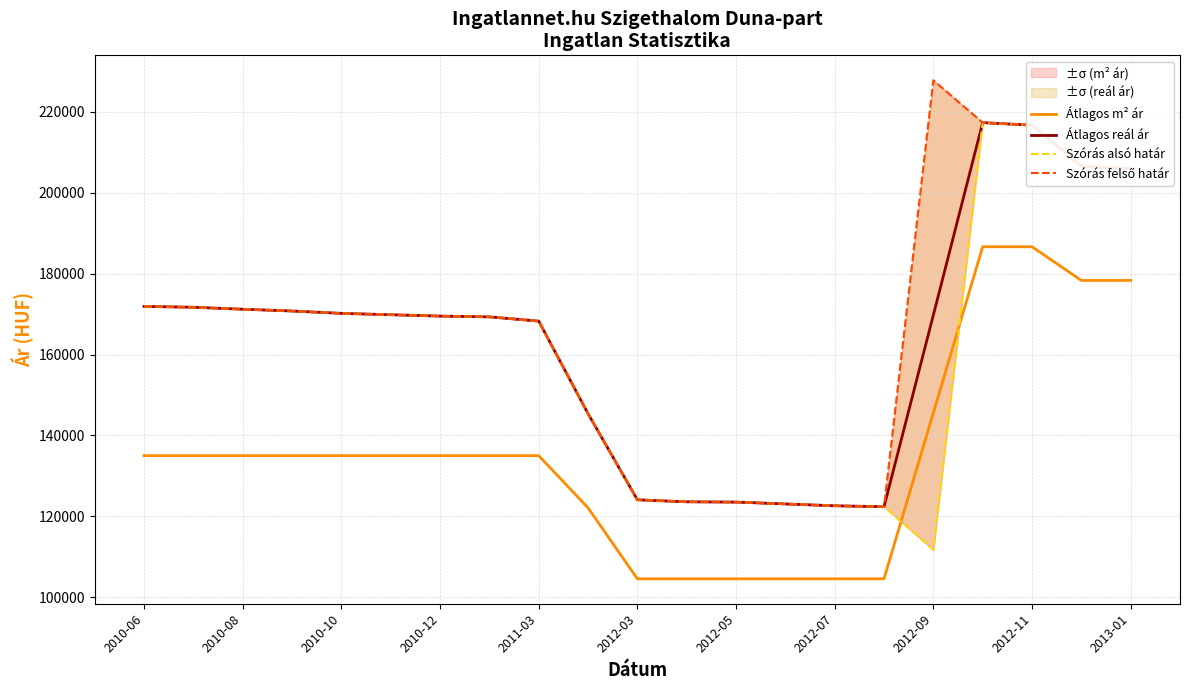

What is the approximate value of Szórás felső határ at 17, to the nearest 100?

217400